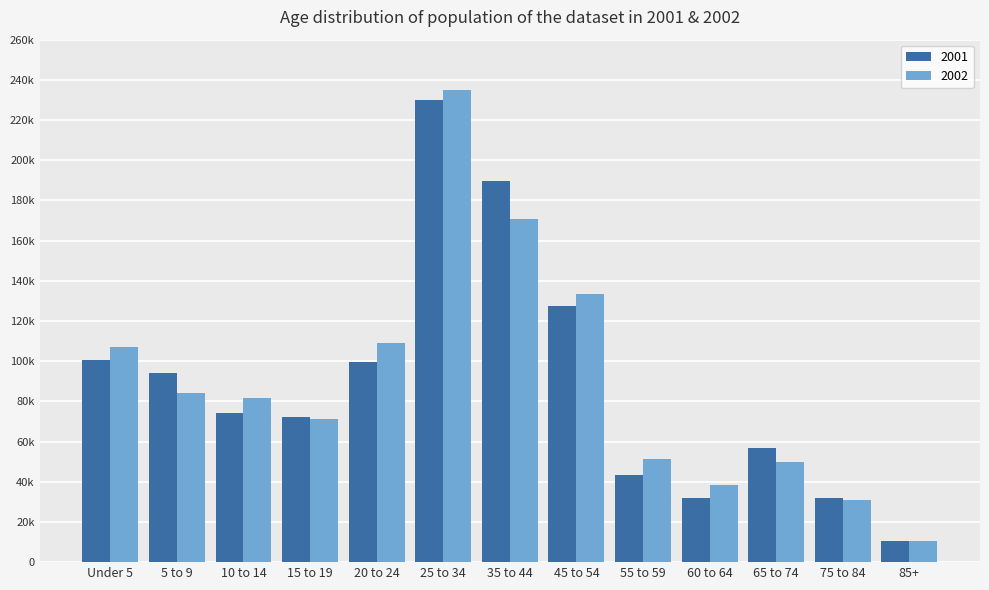

Which series has the largest range (max minus min)?

2002